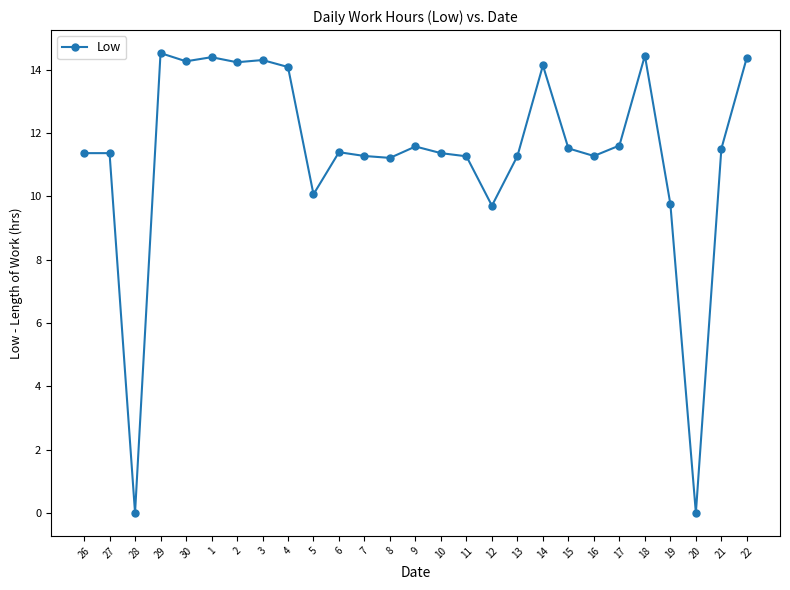

What is the difference between the maximum and minimum values?

14.5